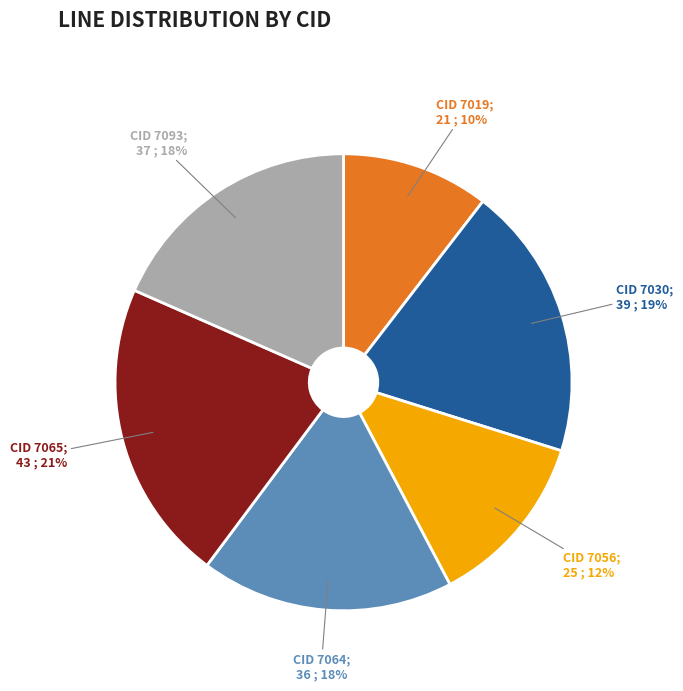

To the nearest percent, what is the average slice percentage?

17%